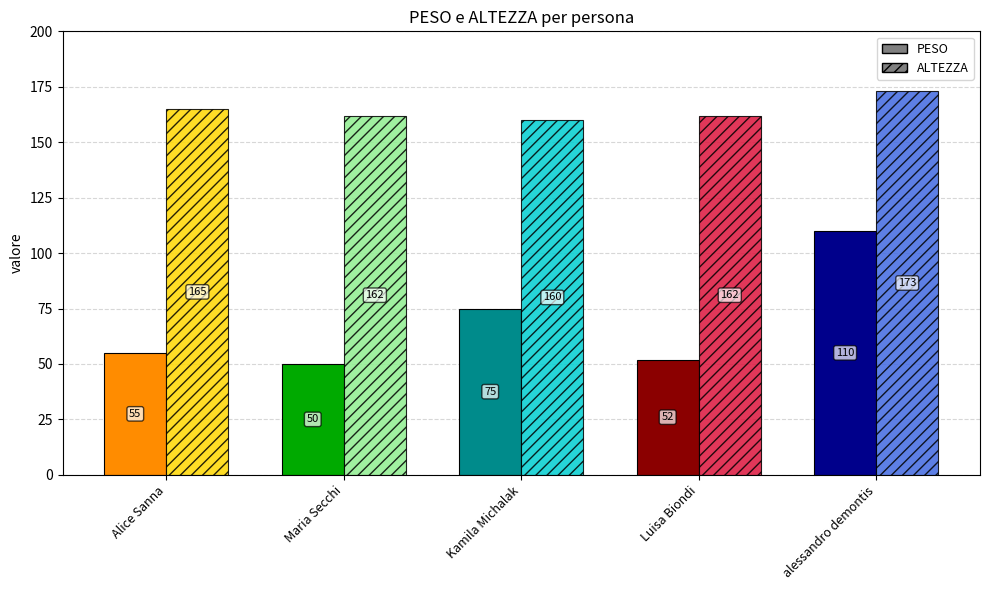

Count the number of categories in the chart.

5